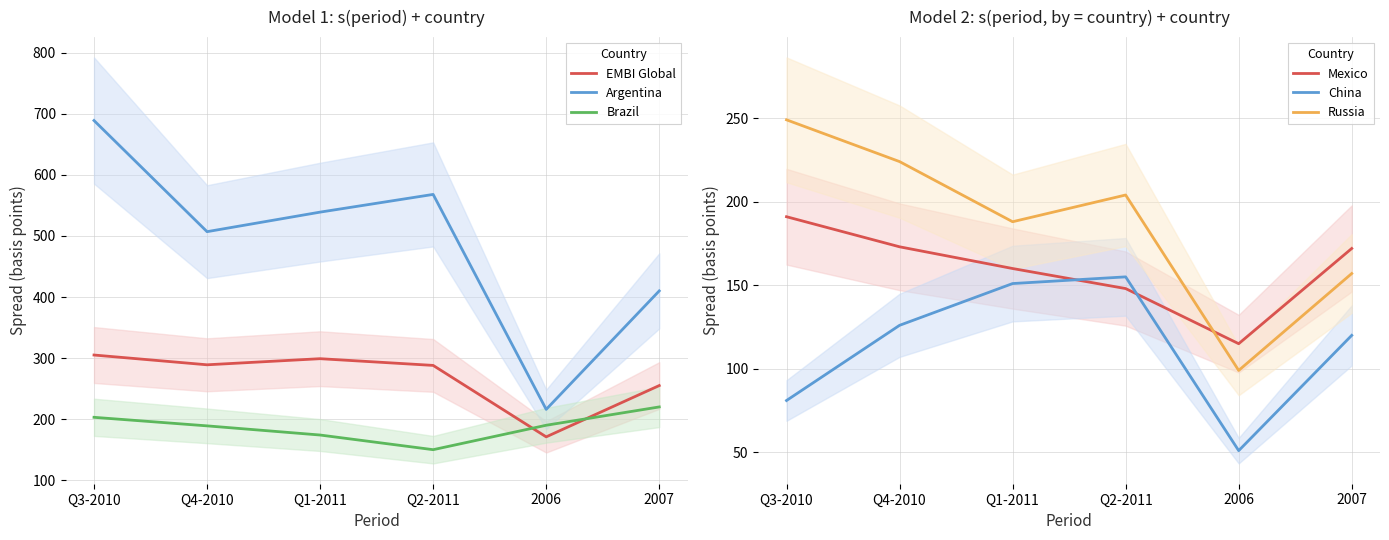

What is the value of the EMBI Global point at the 6th from the left?

255